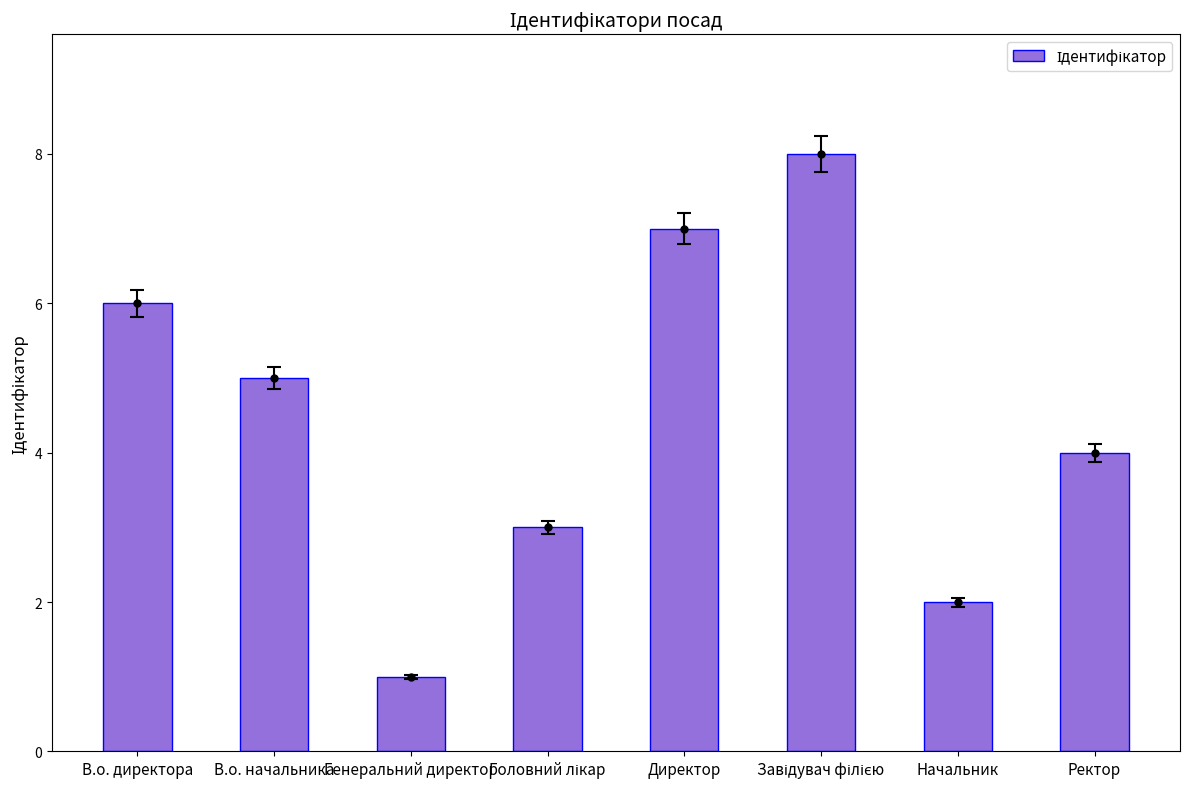

Count the number of values greater than 5.

3